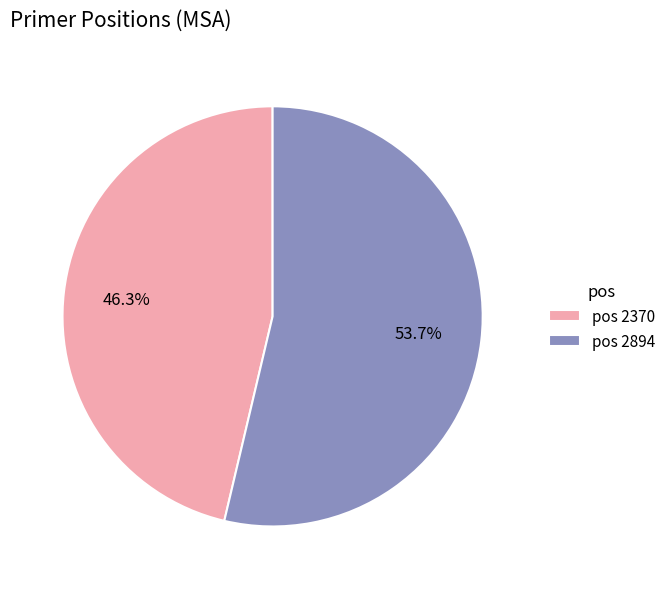

Is there any slice that represents more than half of the pie?

Yes